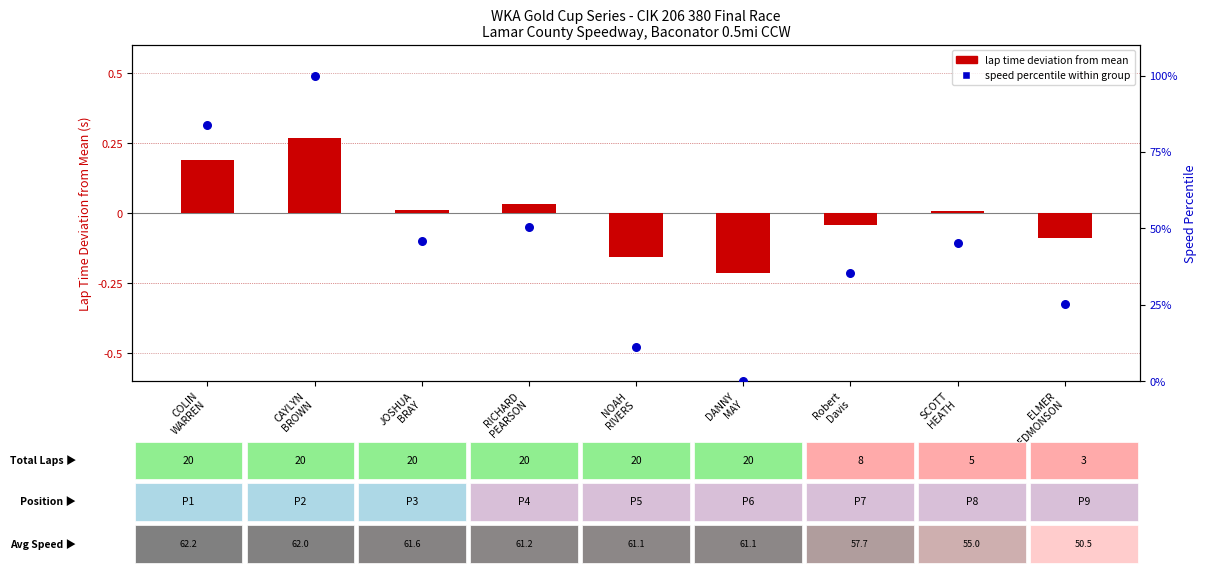

What are all the series names shown in the legend?

lap time deviation from mean, speed percentile within group